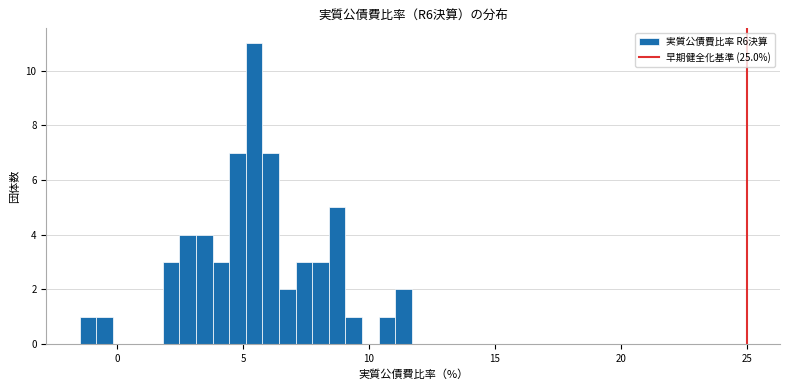

Read against the x-axis, roughly where is the centre of the tallest bar?

5.5